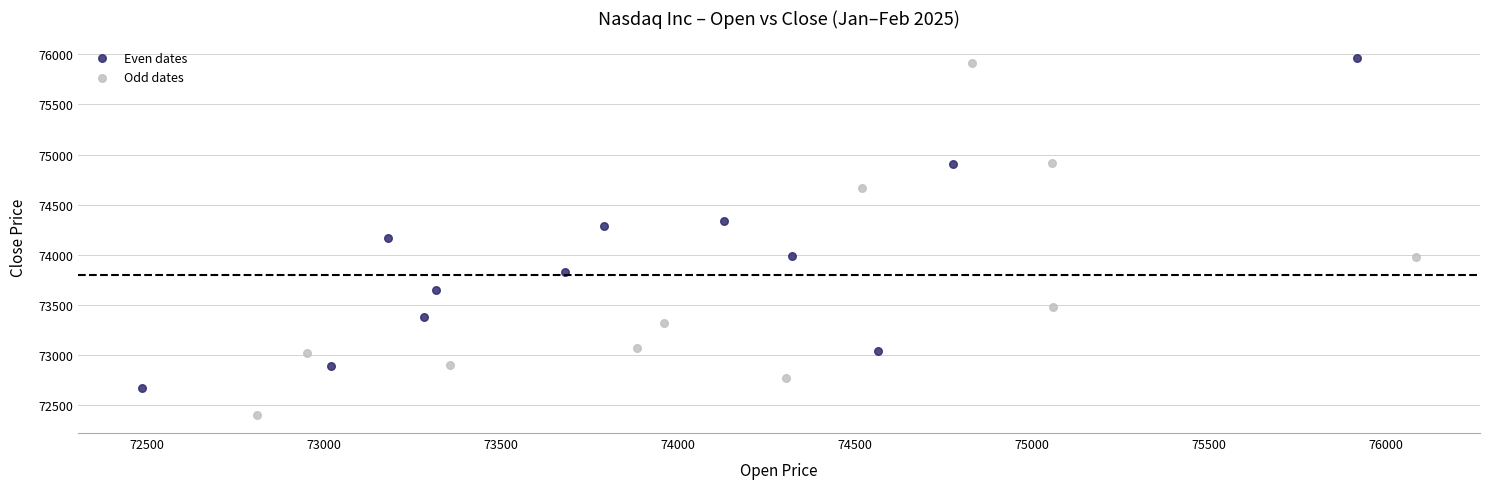

Which series has the widest spread of Y values?

Odd dates